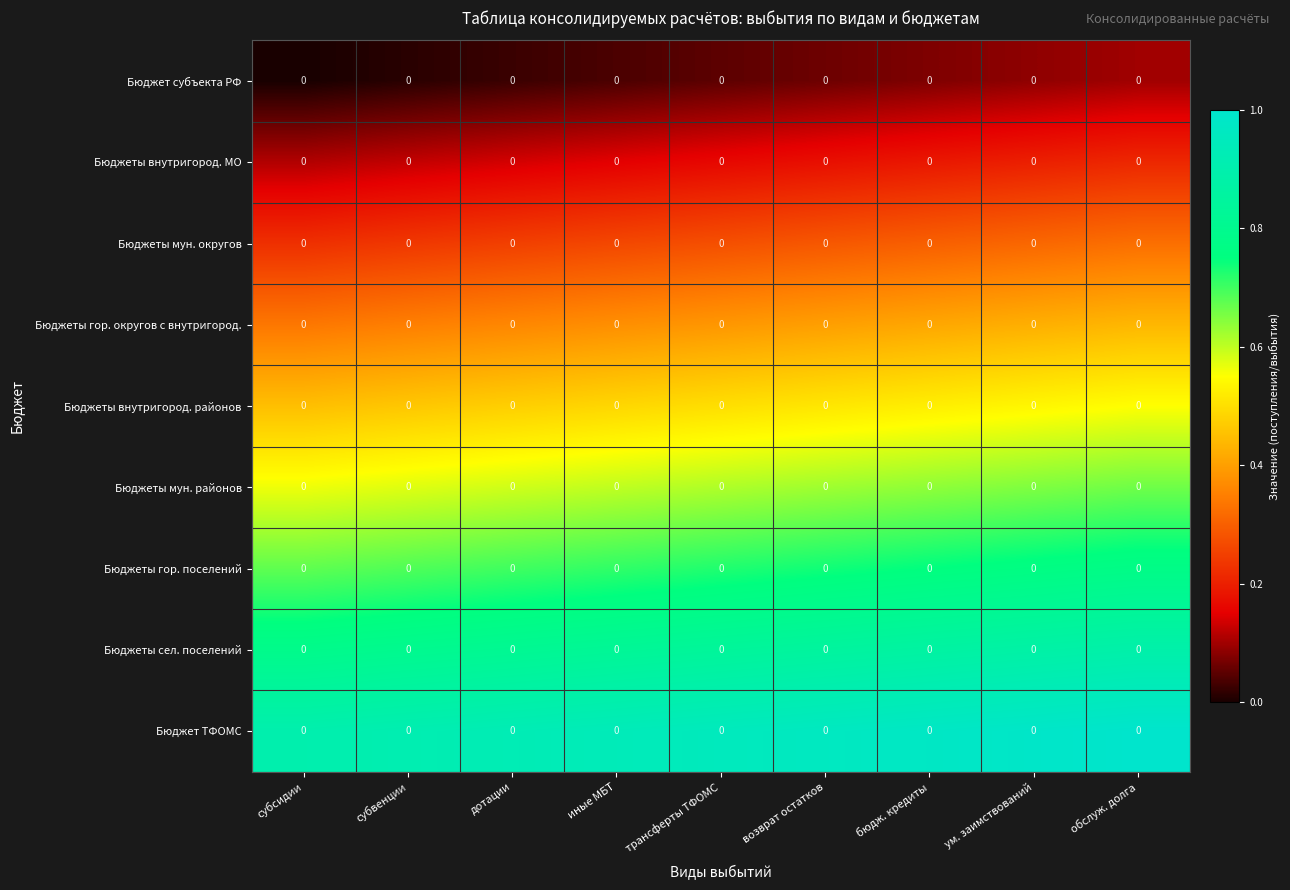

Reading left to right, transcribe all the data shown in this chart.

Бюджет субъекта РФ: субсидии=0.0	субвенции=0.0	дотации=0.0	иные МБТ=0.0	трансферты ТФОМС=0.0	возврат остатков=0.0	бюдж. кредиты=0.0	ум. заимствований=0.0	обслуж. долга=0.0
Бюджеты внутригород. МО: субсидии=0.0	субвенции=0.0	дотации=0.0	иные МБТ=0.0	трансферты ТФОМС=0.0	возврат остатков=0.0	бюдж. кредиты=0.0	ум. заимствований=0.0	обслуж. долга=0.0
Бюджеты мун. округов: субсидии=0.0	субвенции=0.0	дотации=0.0	иные МБТ=0.0	трансферты ТФОМС=0.0	возврат остатков=0.0	бюдж. кредиты=0.0	ум. заимствований=0.0	обслуж. долга=0.0
Бюджеты гор. округов с внутригород.: субсидии=0.0	субвенции=0.0	дотации=0.0	иные МБТ=0.0	трансферты ТФОМС=0.0	возврат остатков=0.0	бюдж. кредиты=0.0	ум. заимствований=0.0	обслуж. долга=0.0
Бюджеты внутригород. районов: субсидии=0.0	субвенции=0.0	дотации=0.0	иные МБТ=0.0	трансферты ТФОМС=0.0	возврат остатков=0.0	бюдж. кредиты=0.0	ум. заимствований=0.0	обслуж. долга=0.0
Бюджеты мун. районов: субсидии=0.0	субвенции=0.0	дотации=0.0	иные МБТ=0.0	трансферты ТФОМС=0.0	возврат остатков=0.0	бюдж. кредиты=0.0	ум. заимствований=0.0	обслуж. долга=0.0
Бюджеты гор. поселений: субсидии=0.0	субвенции=0.0	дотации=0.0	иные МБТ=0.0	трансферты ТФОМС=0.0	возврат остатков=0.0	бюдж. кредиты=0.0	ум. заимствований=0.0	обслуж. долга=0.0
Бюджеты сел. поселений: субсидии=0.0	субвенции=0.0	дотации=0.0	иные МБТ=0.0	трансферты ТФОМС=0.0	возврат остатков=0.0	бюдж. кредиты=0.0	ум. заимствований=0.0	обслуж. долга=0.0
Бюджет ТФОМС: субсидии=0.0	субвенции=0.0	дотации=0.0	иные МБТ=0.0	трансферты ТФОМС=0.0	возврат остатков=0.0	бюдж. кредиты=0.0	ум. заимствований=0.0	обслуж. долга=0.0